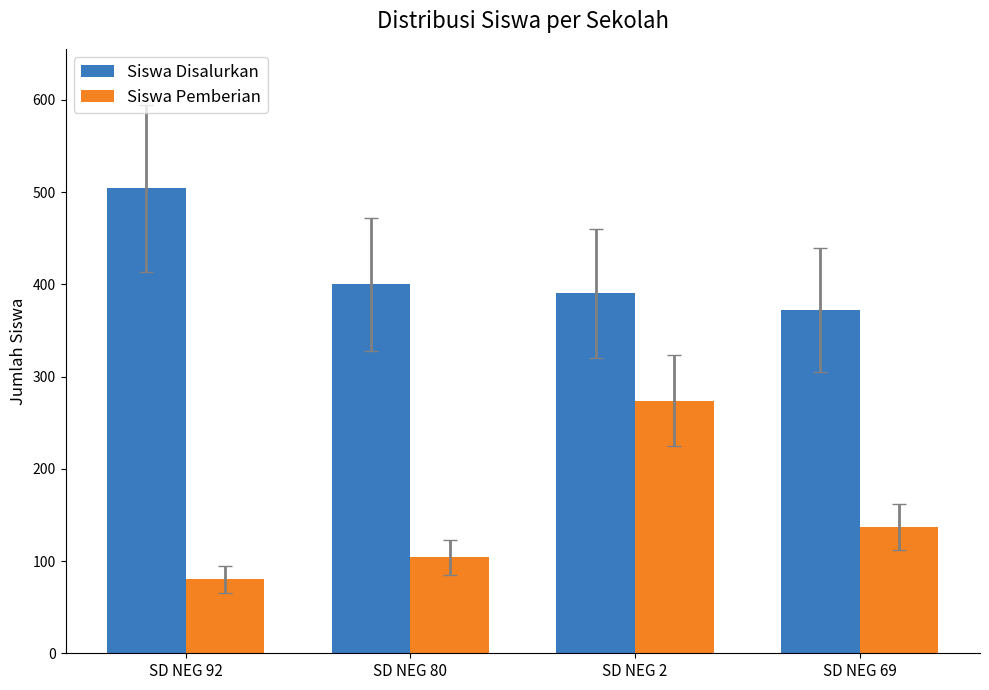

The value of Siswa Pemberian at SD NEG 2 is 274. True or false?

True